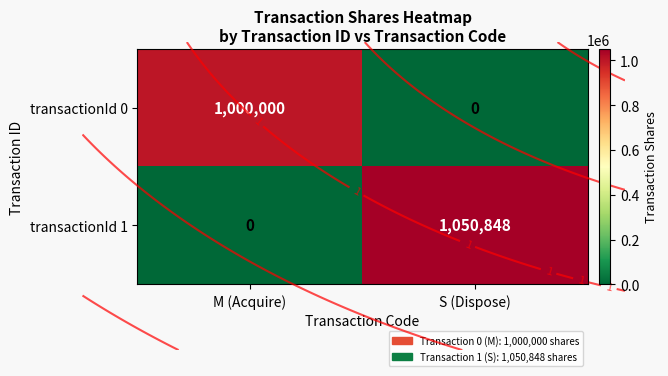

At which category is the sum across all series the highest?

S (Dispose)